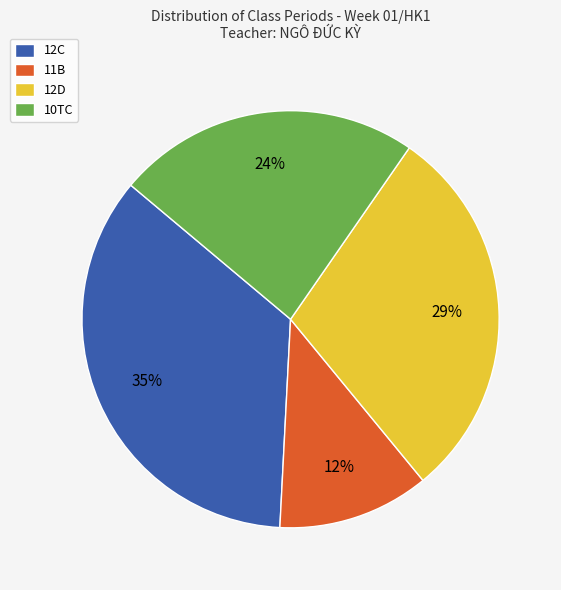

To the nearest percent, what is the average slice percentage?

25%